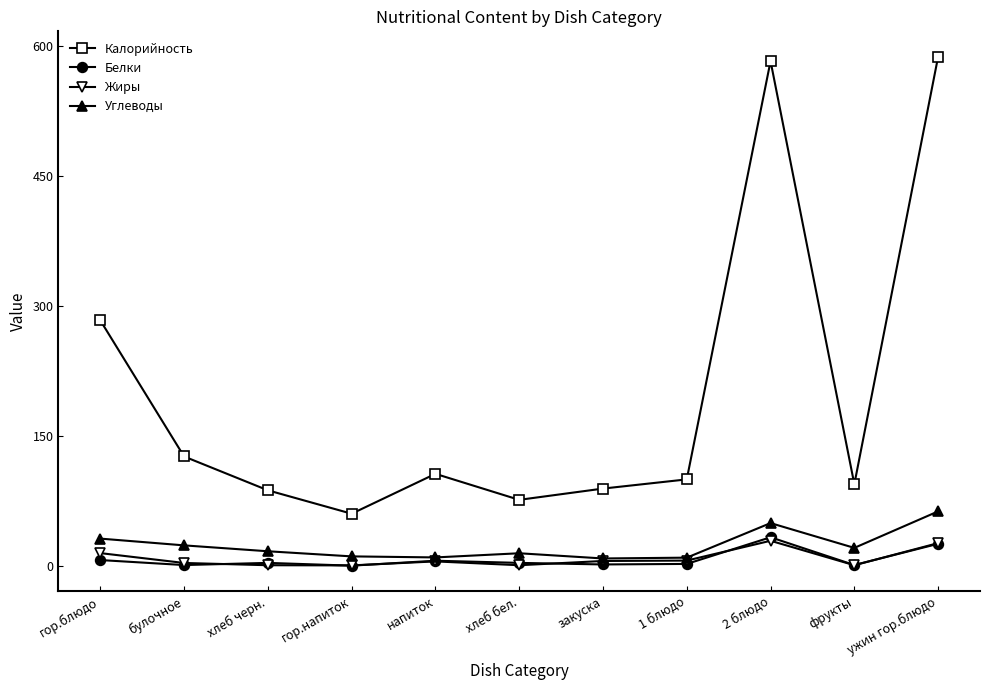

What is the average value of the Калорийность series?

199.1